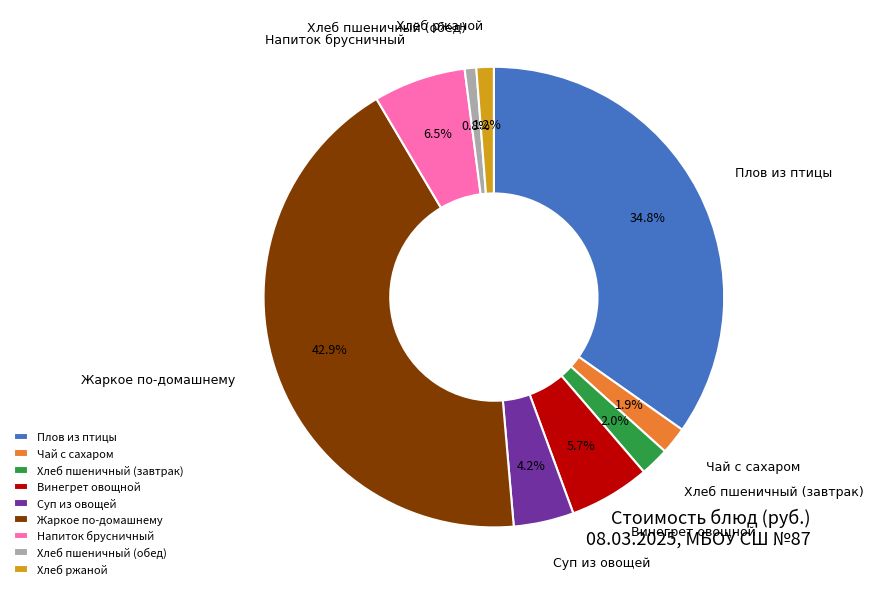

Which slice is the largest?

Жаркое по-домашнему